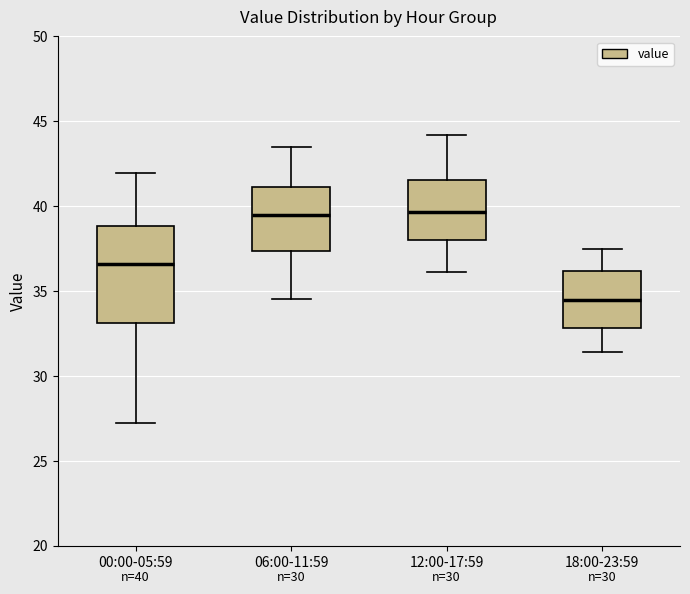

Which box has the lowest median line?

18:00-23:59